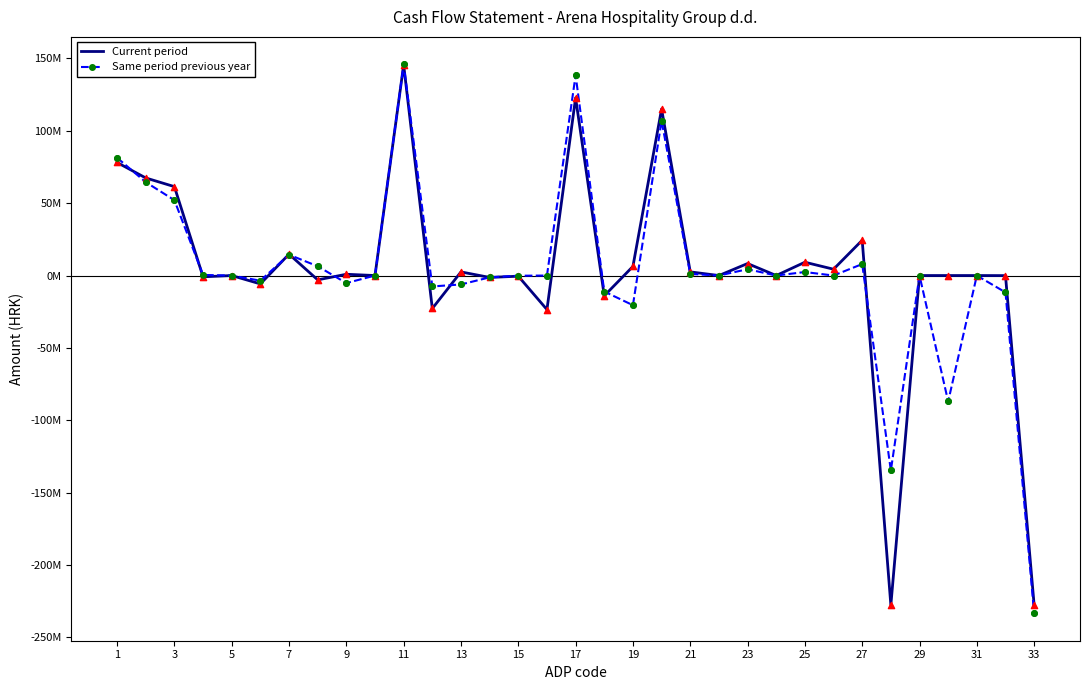

What are all the series names shown in the legend?

Current period, Same period previous year